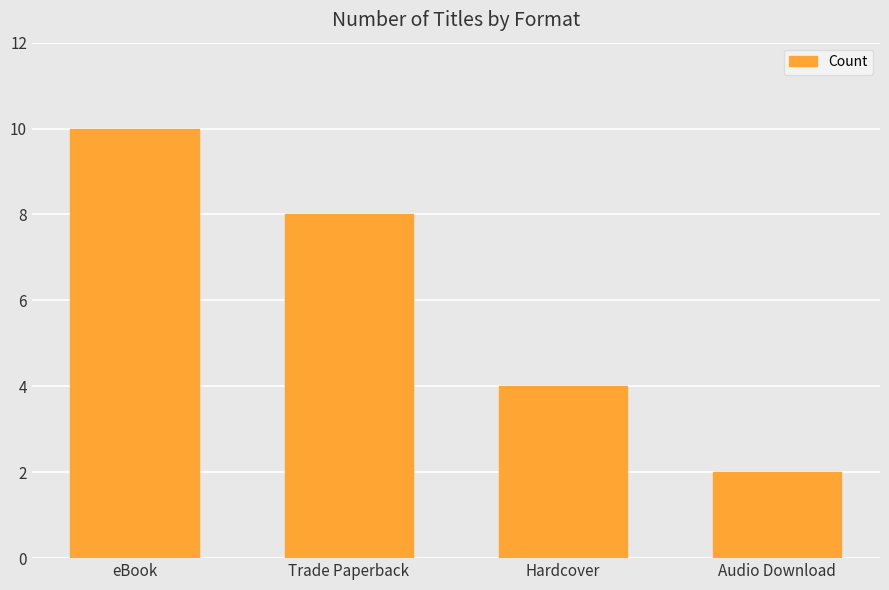

At which category does the chart reach its peak across all series?

eBook